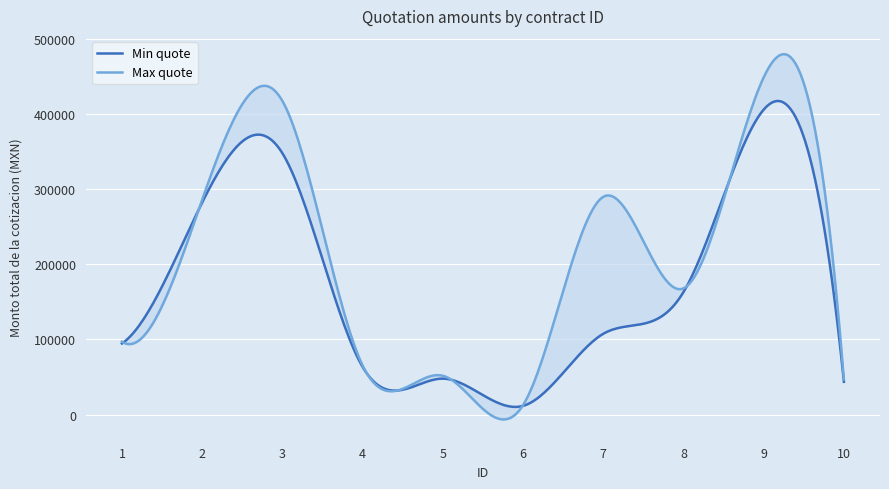

True or false: Max quote and Min quote intersect in this chart.

False